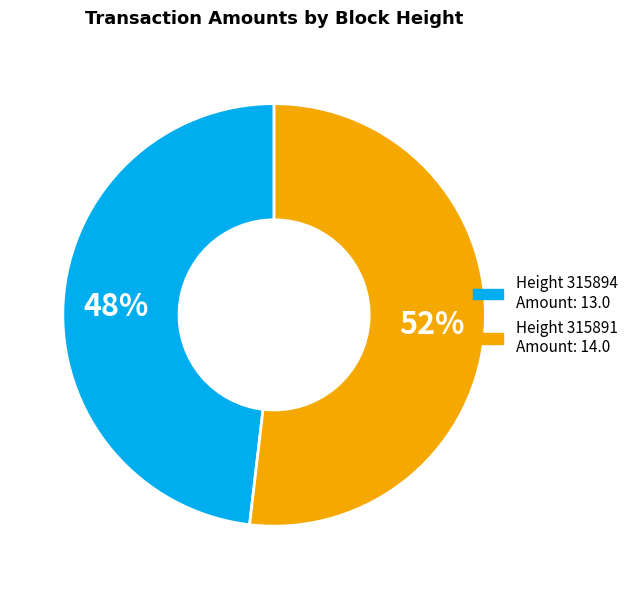

To the nearest percent, what is the difference between the largest and smallest slice percentages?

4%